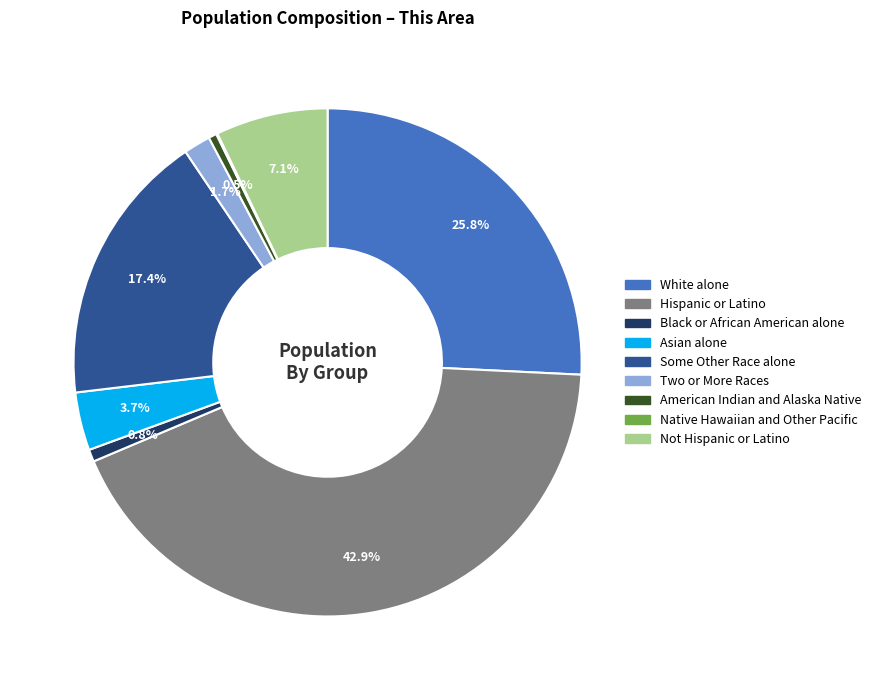

Combined, what portion of the pie is Asian alone and Hispanic or Latino?

46.6%